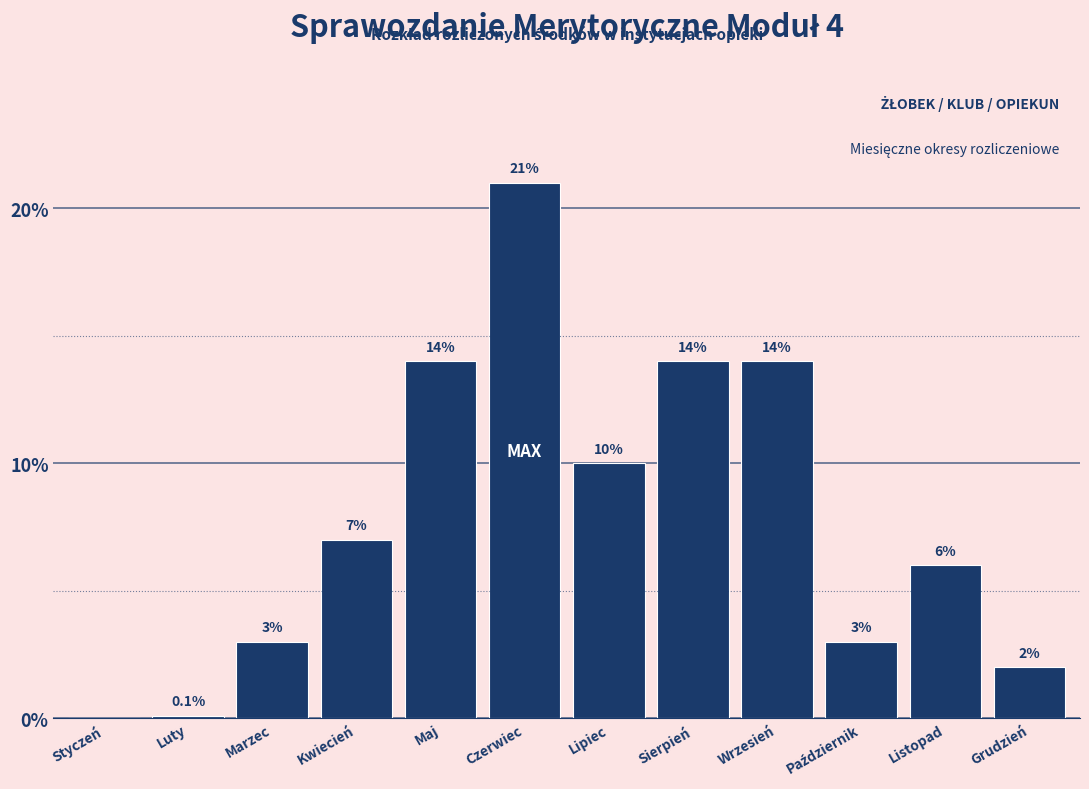

Approximately how many times larger is the value at Marzec compared to Lipiec?

0.3